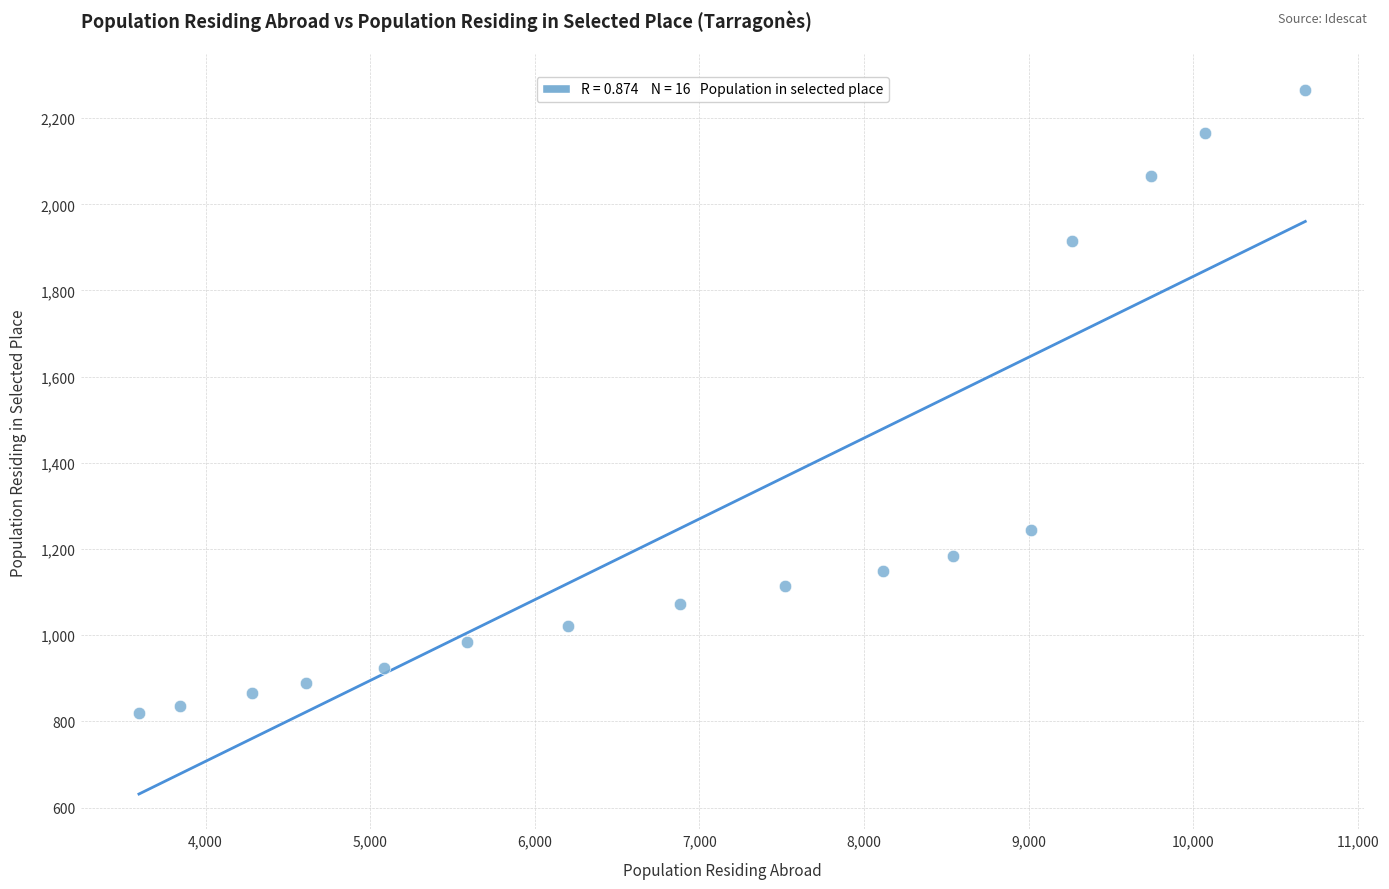

What Y value in the scatter plot is closest to 1543?

1244